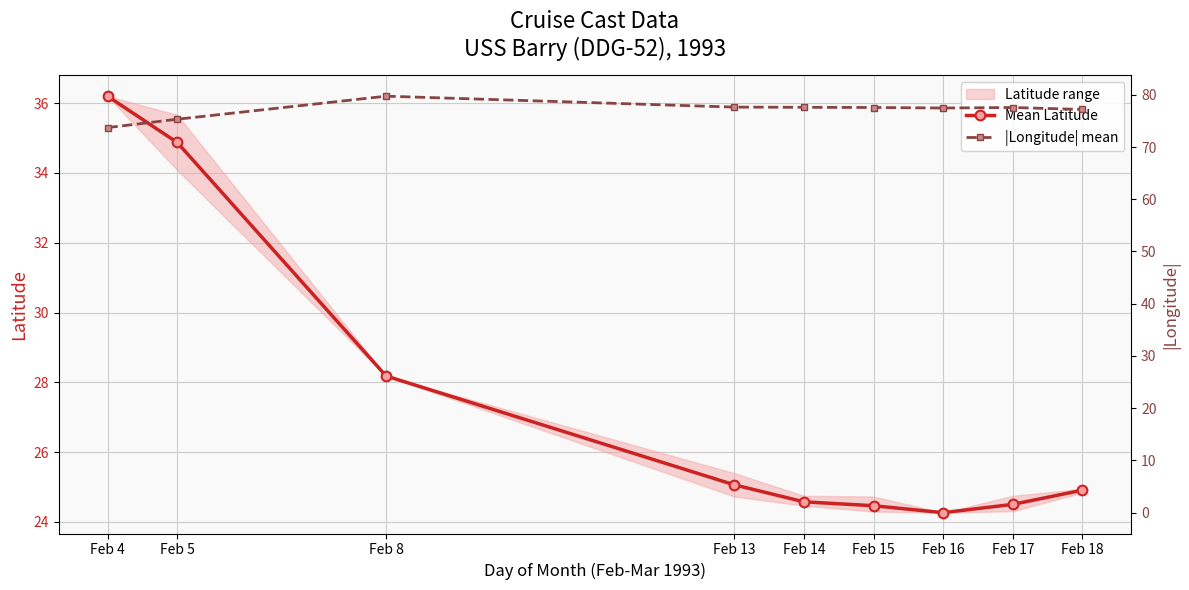

Which series has the widest spread of values?

Mean Latitude